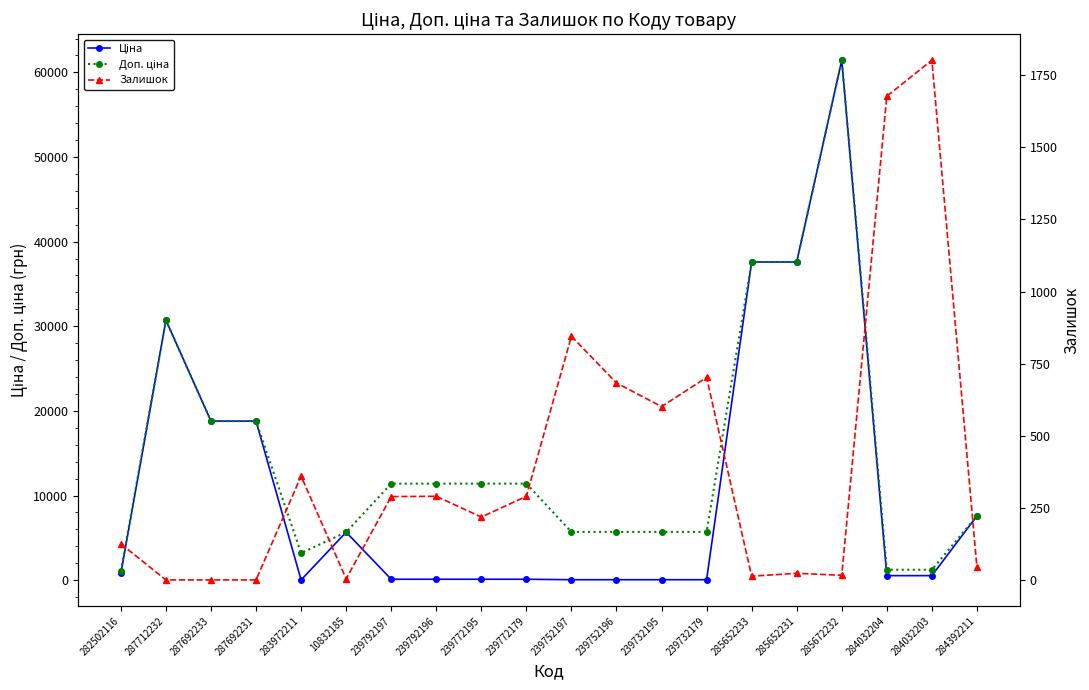

What is the highest value of the Доп. ціна series?

61434.3